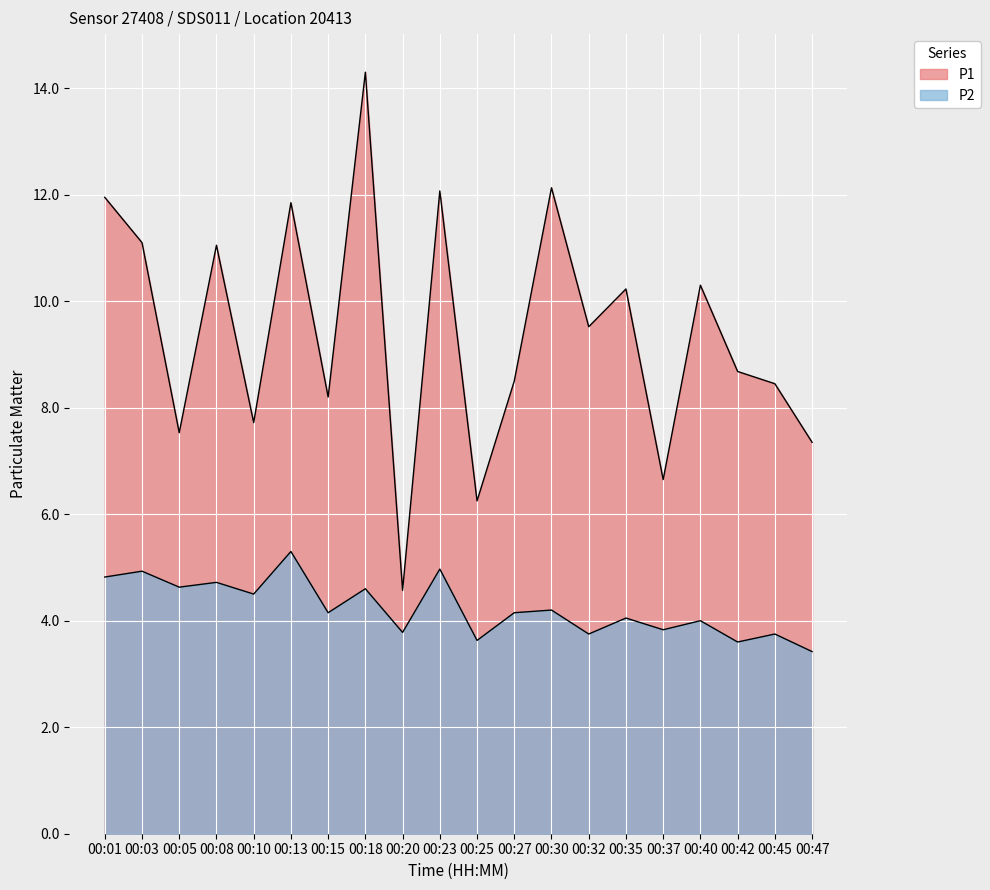

How many lines are shown in the chart?

2